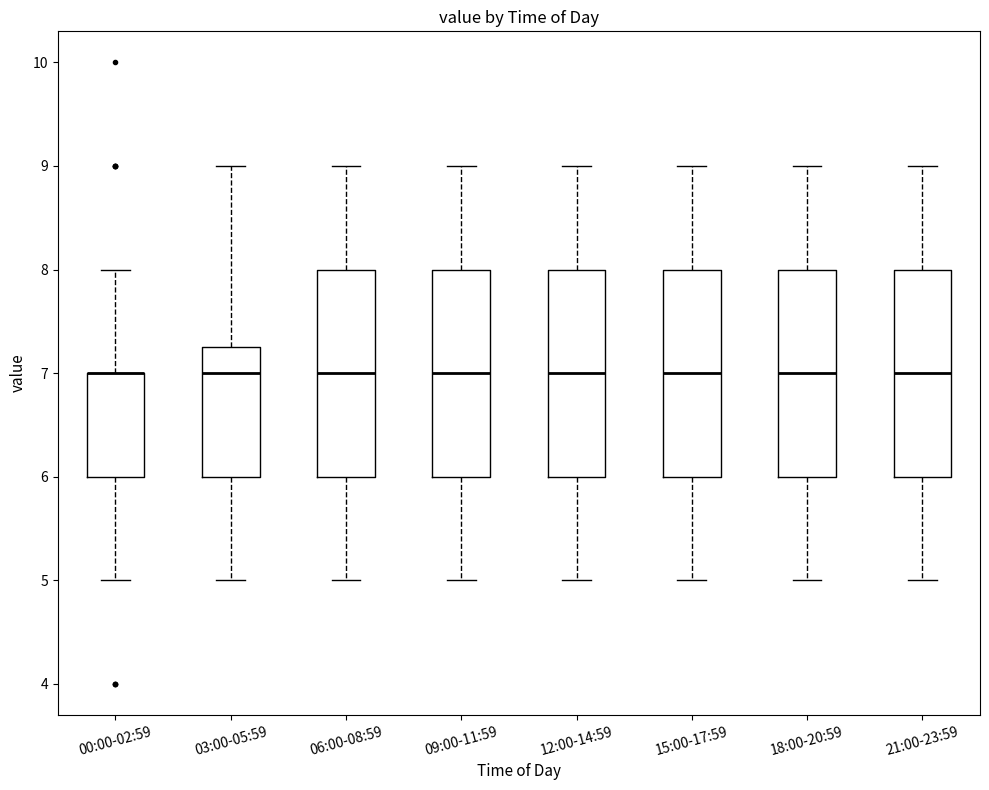

Where does the upper whisker of the box for 15:00-17:59 end on the y-axis? The values are not printed on the chart, so give them approximately, as read against the axis.

9.0